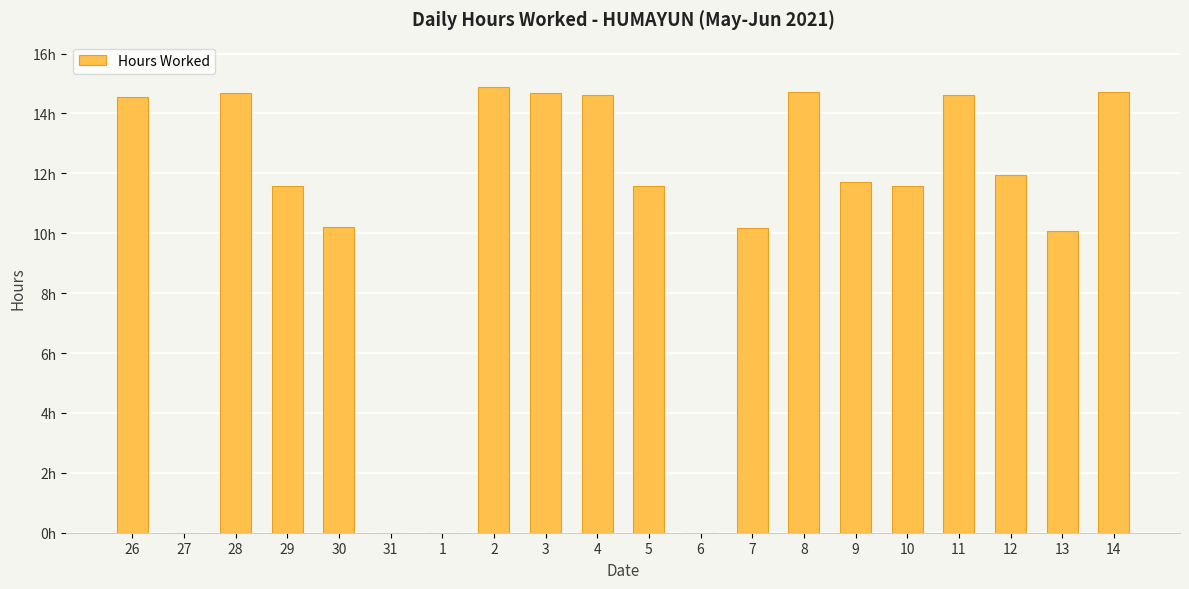

Reading left to right, what are all the values shown in this chart?

14.6	0.0	14.7	11.6	10.2	0.0	0.0	14.9	14.7	14.6	11.6	0.0	10.2	14.7	11.7	11.6	14.6	12.0	10.1	14.7